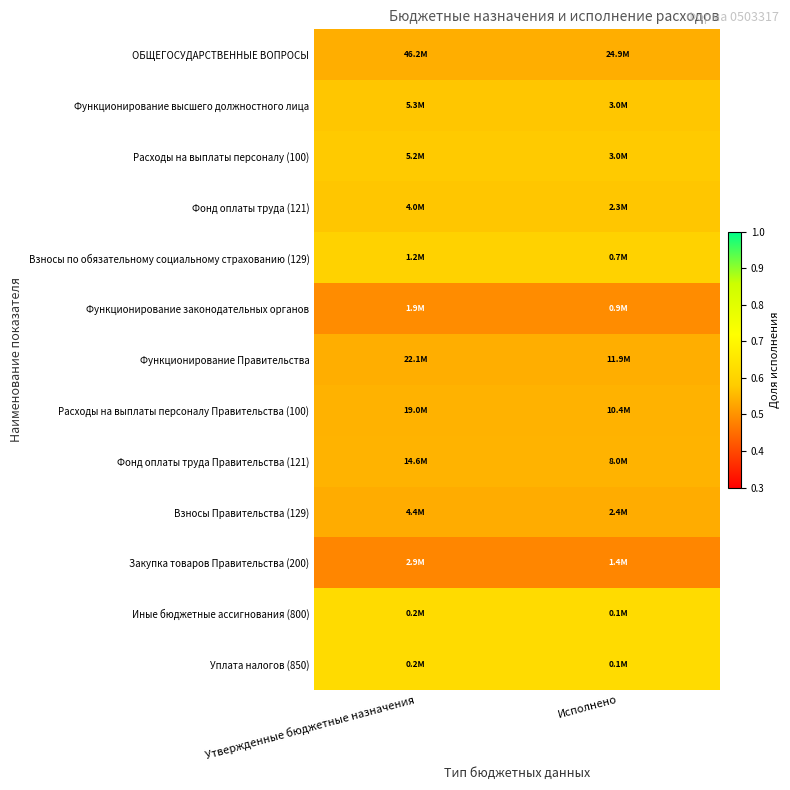

The value of Расходы на выплаты персоналу Правительства (100) at Утвержденные бюджетные назначения is 0.5. True or false?

True